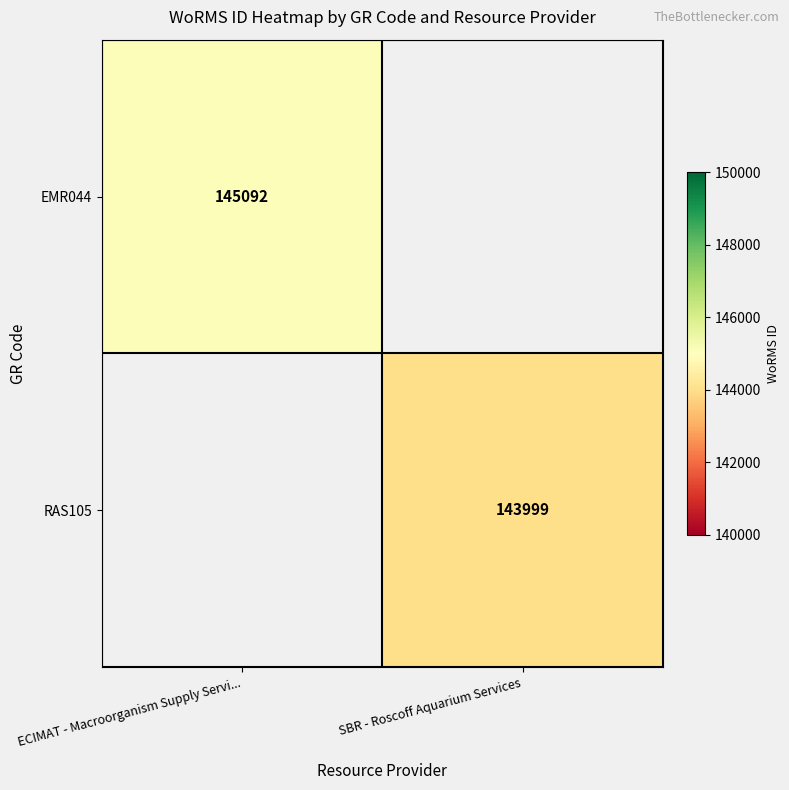

Is it true that RAS105 equals 86172 at SBR - Roscoff Aquarium Services?

False